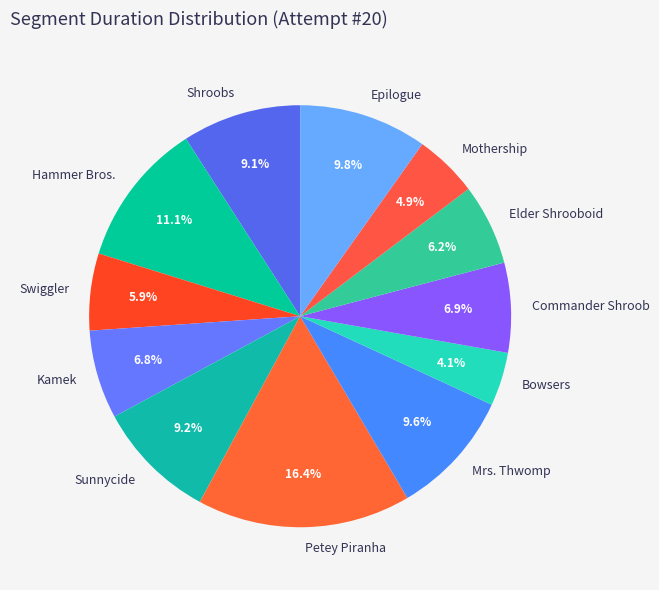

Which category has the biggest portion of the pie?

Petey Piranha